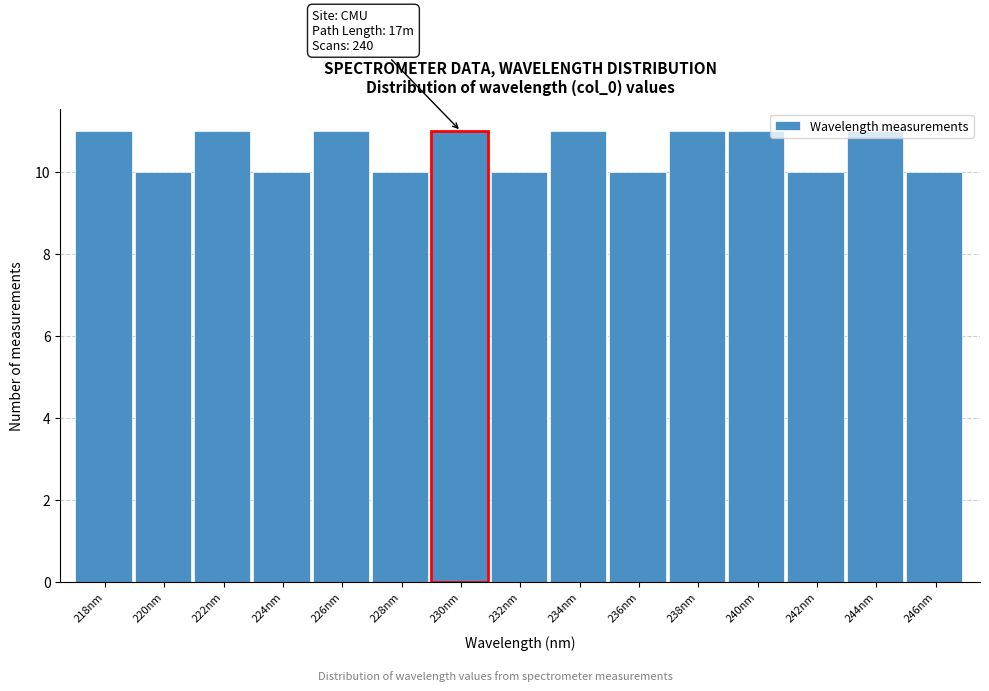

The value at 222nm is 11. True or false?

True